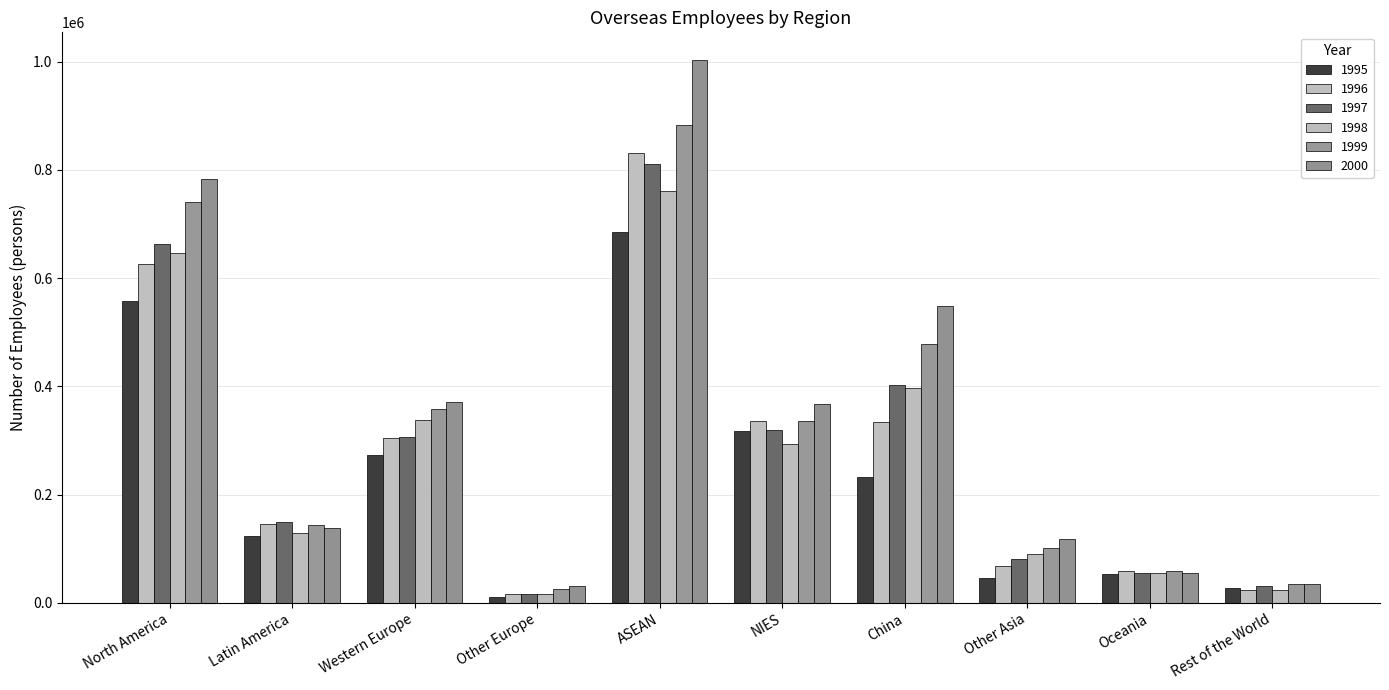

Rank the series at Rest of the World from highest to lowest value.

2000, 1999, 1997, 1995, 1996, 1998